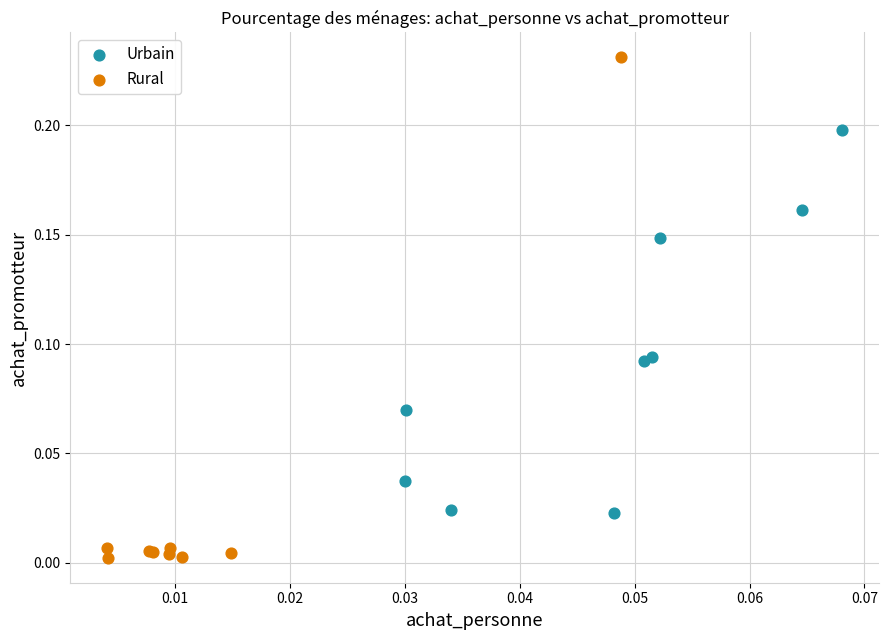

Which series has the largest Y range (max minus min)?

Rural